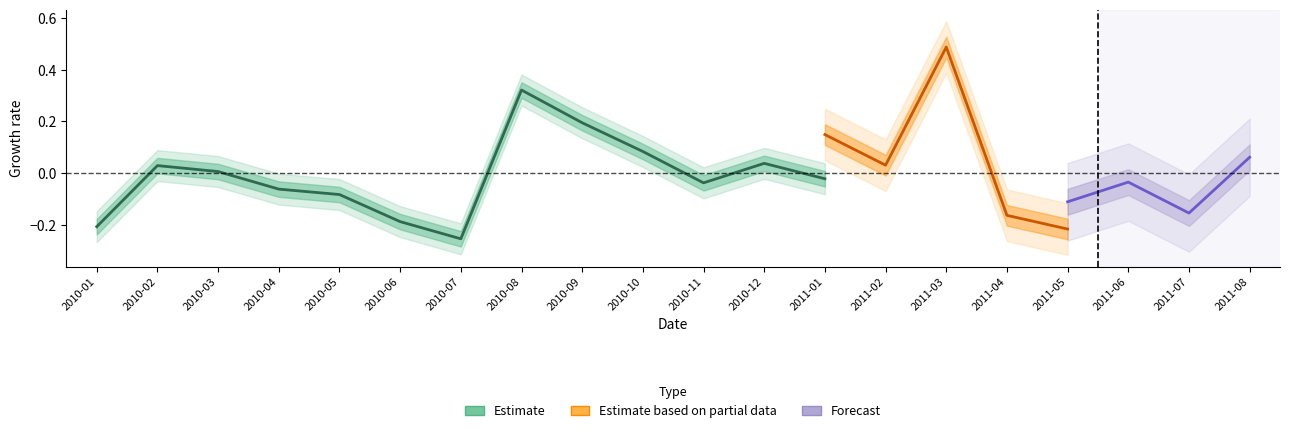

What is the label of the 7th point from the left?

2010-07